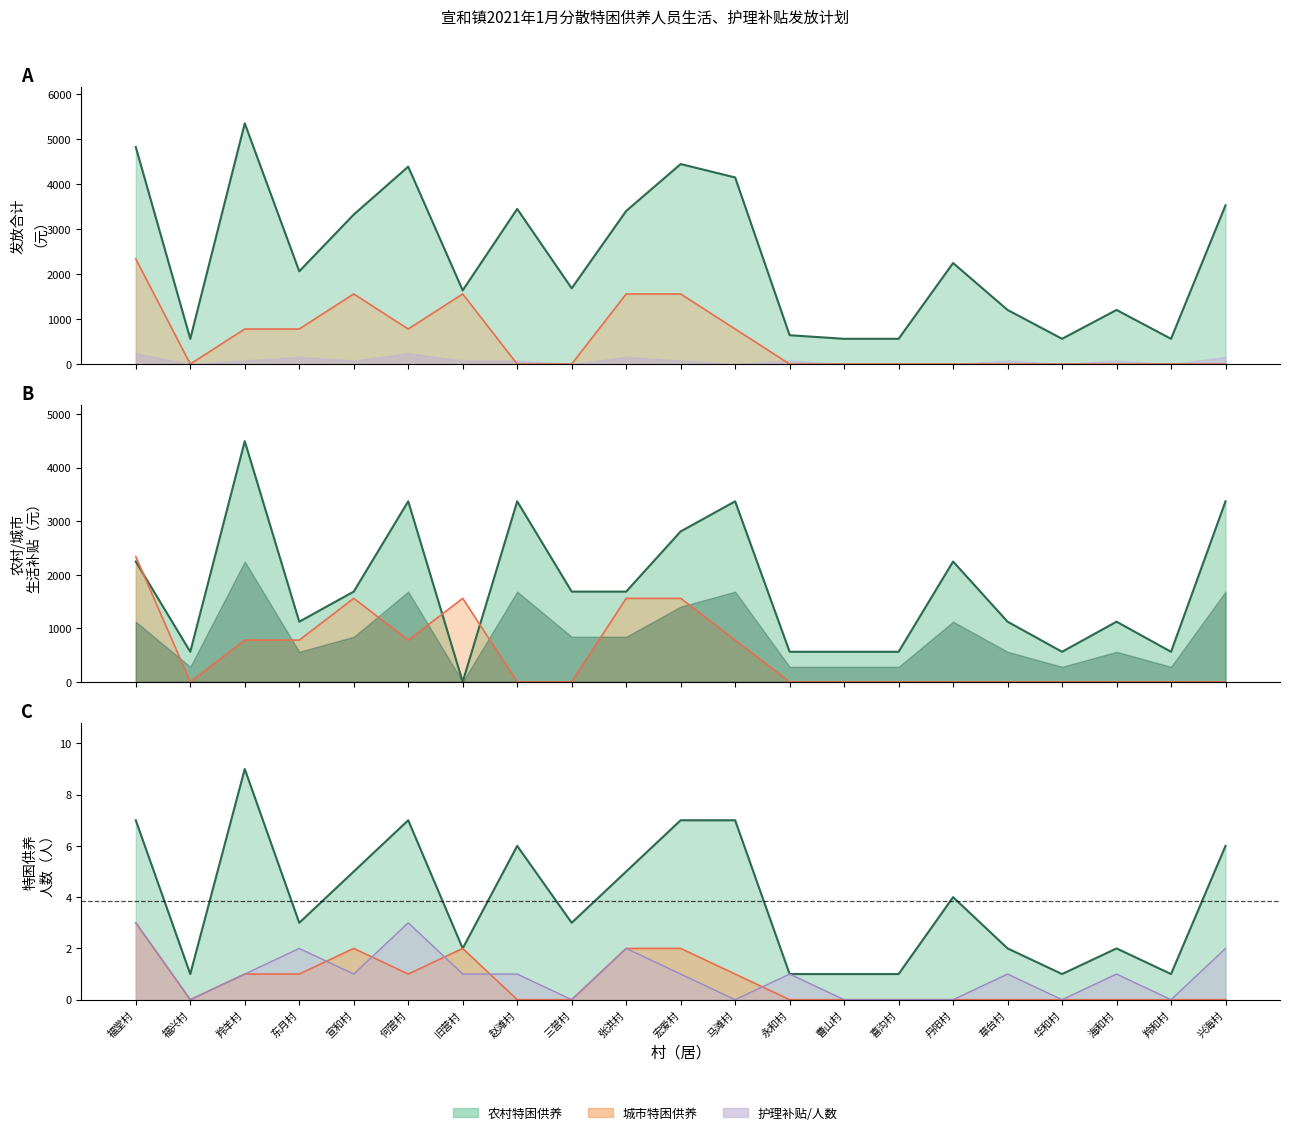

Which series has the largest range (max minus min)?

发放合计